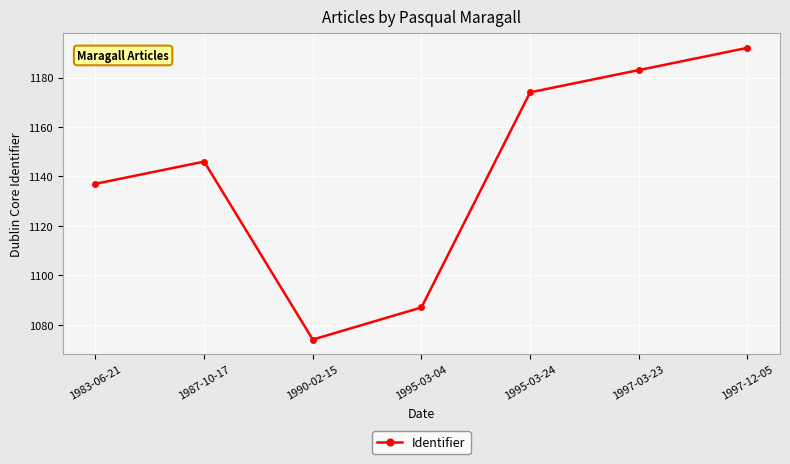

Read the value at 1997-12-05.

1192